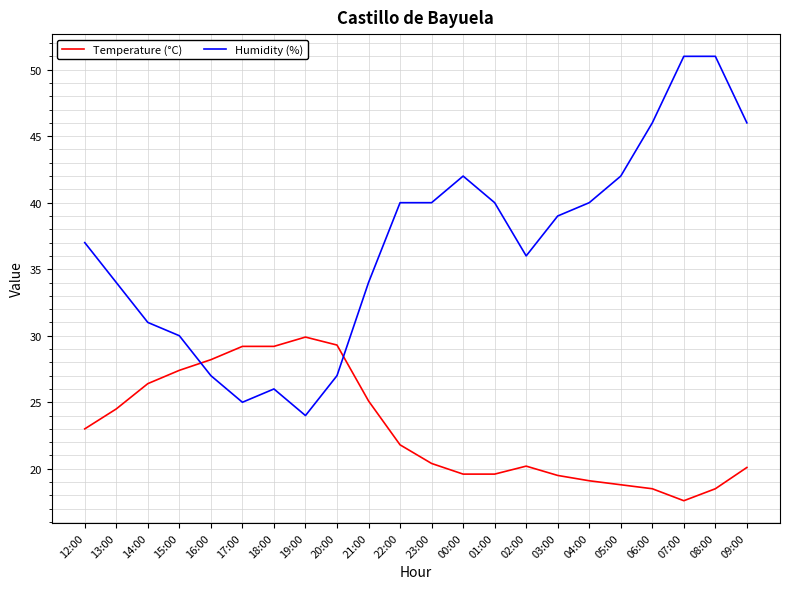

What position from the right is 21:00?

13